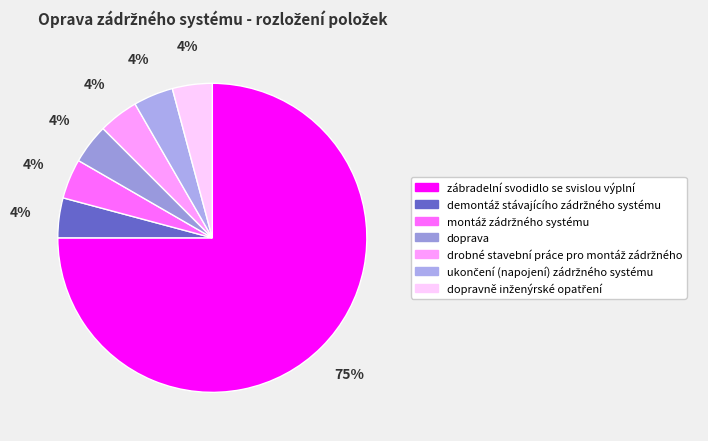

To the nearest percent, what percentage of the pie is demontáž stávajícího zádržného systému?

4%